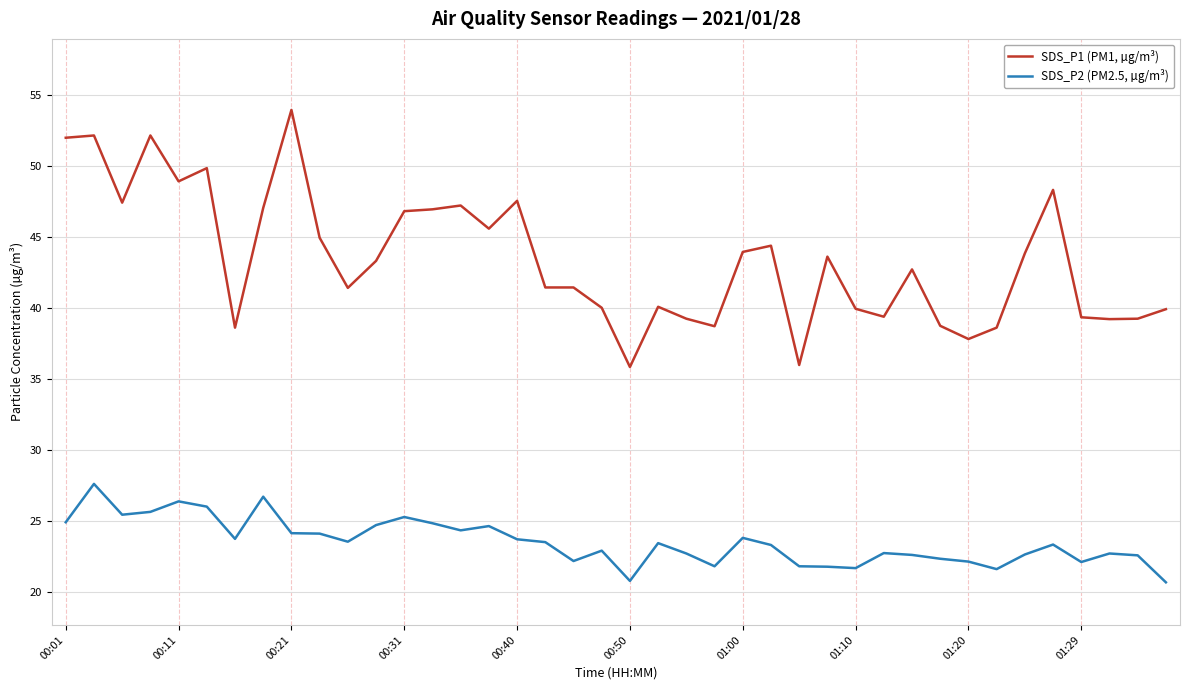

Which series has the largest total across all categories?

SDS_P1 (PM1, µg/m³)